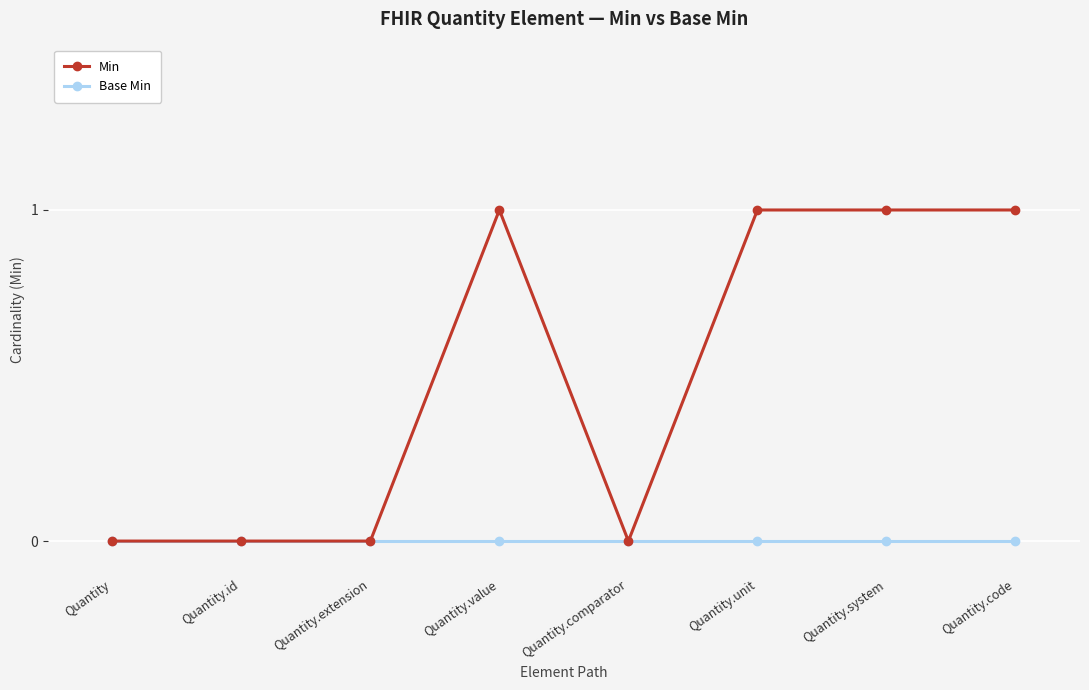

Reading right to left, list all the values displayed in this chart.

Min: Quantity.code=1	Quantity.system=1	Quantity.unit=1	Quantity.comparator=0	Quantity.value=1	Quantity.extension=0	Quantity.id=0	Quantity=0
Base Min: Quantity.code=0	Quantity.system=0	Quantity.unit=0	Quantity.comparator=0	Quantity.value=0	Quantity.extension=0	Quantity.id=0	Quantity=0